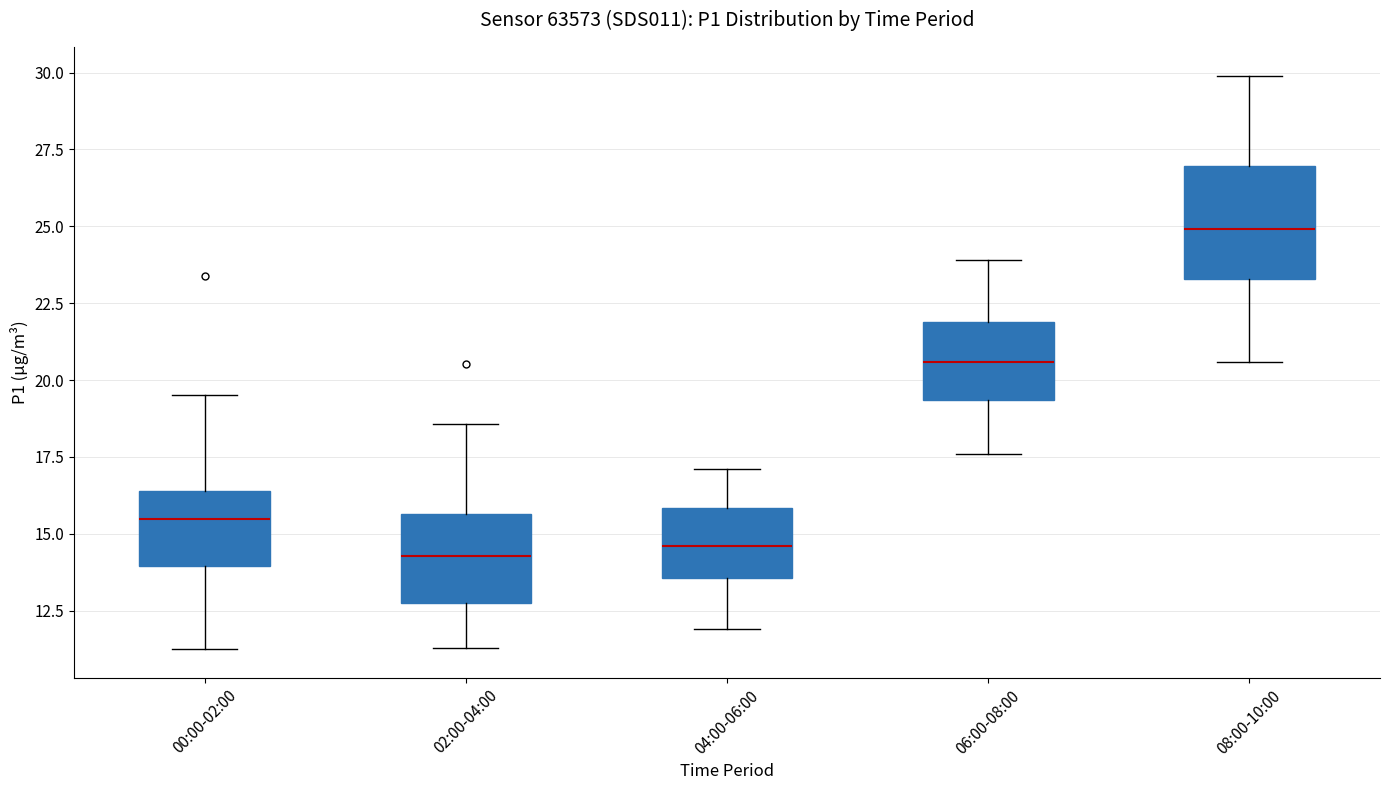

Where does the median line of the box for 00:00-02:00 sit on the y-axis? The values are not printed on the chart, so give them approximately, as read against the axis.

15.5